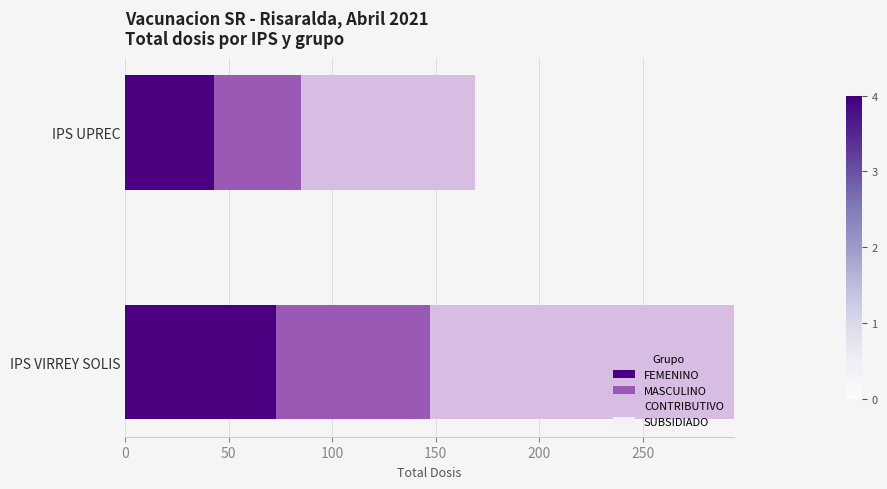

What is the sum of all FEMENINO values?

116